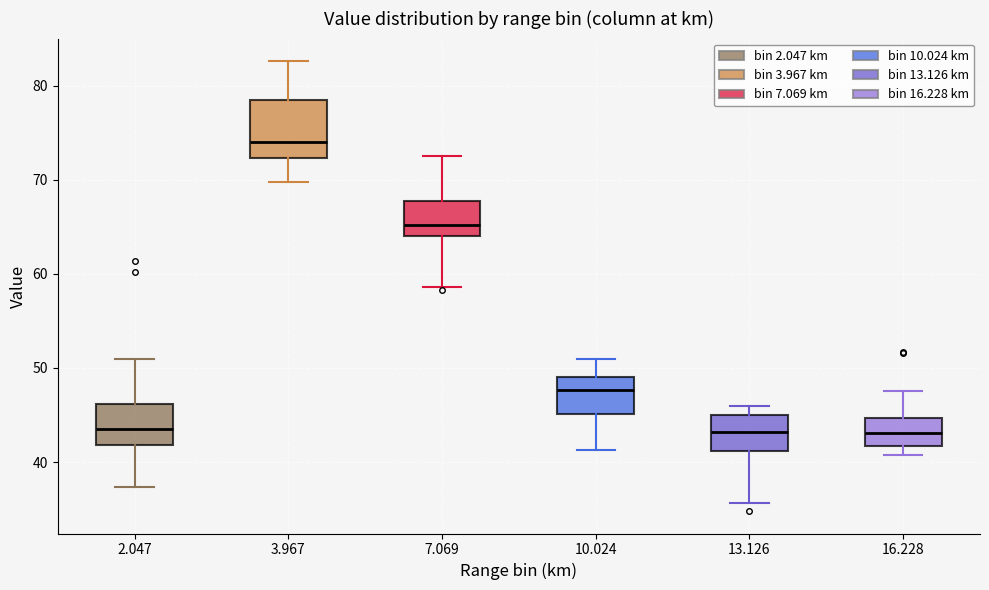

Which box is the tallest, from its lower edge to its upper edge?

3.967